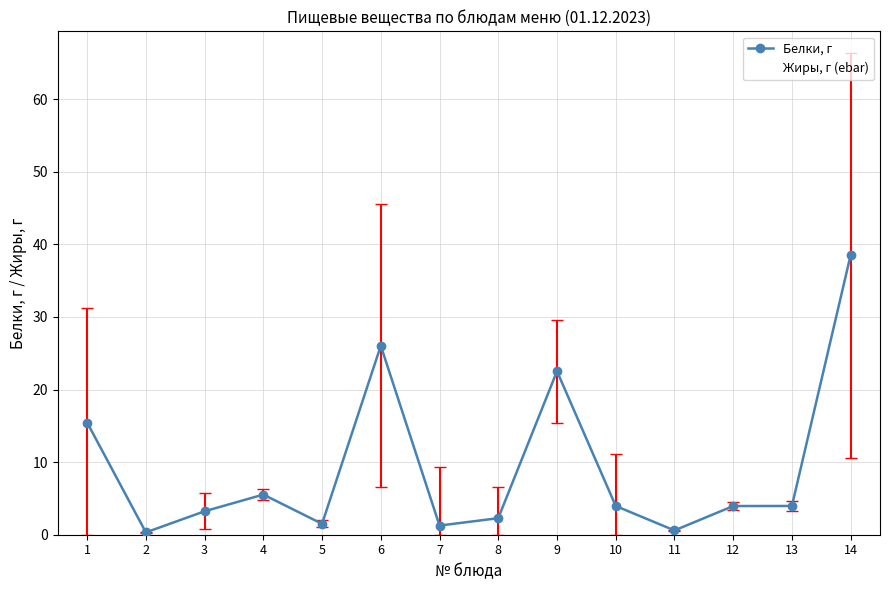

What is the total value across all series at 6?

45.5